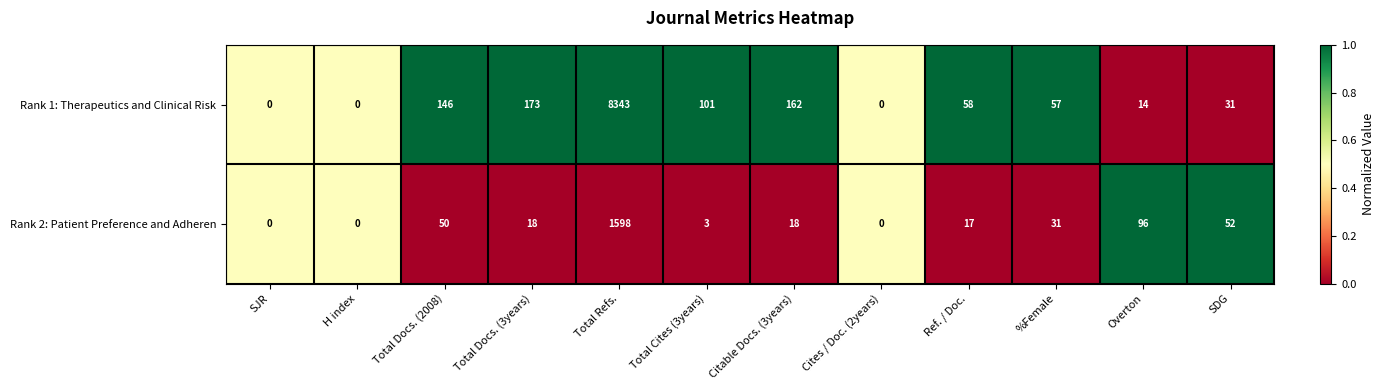

What is the difference between the maximum and minimum values in the Rank 2: Patient Preference and Adheren series?

1598